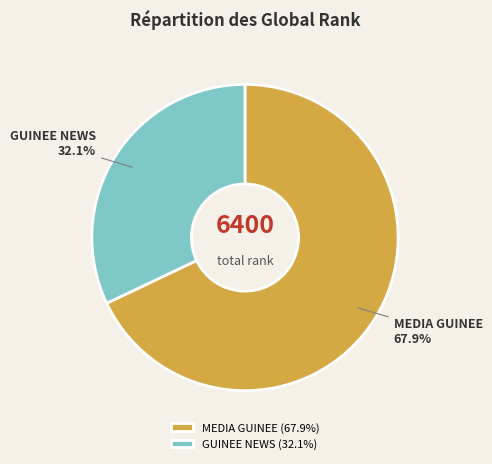

Which has a higher value, MEDIA GUINEE or GUINEE NEWS?

MEDIA GUINEE